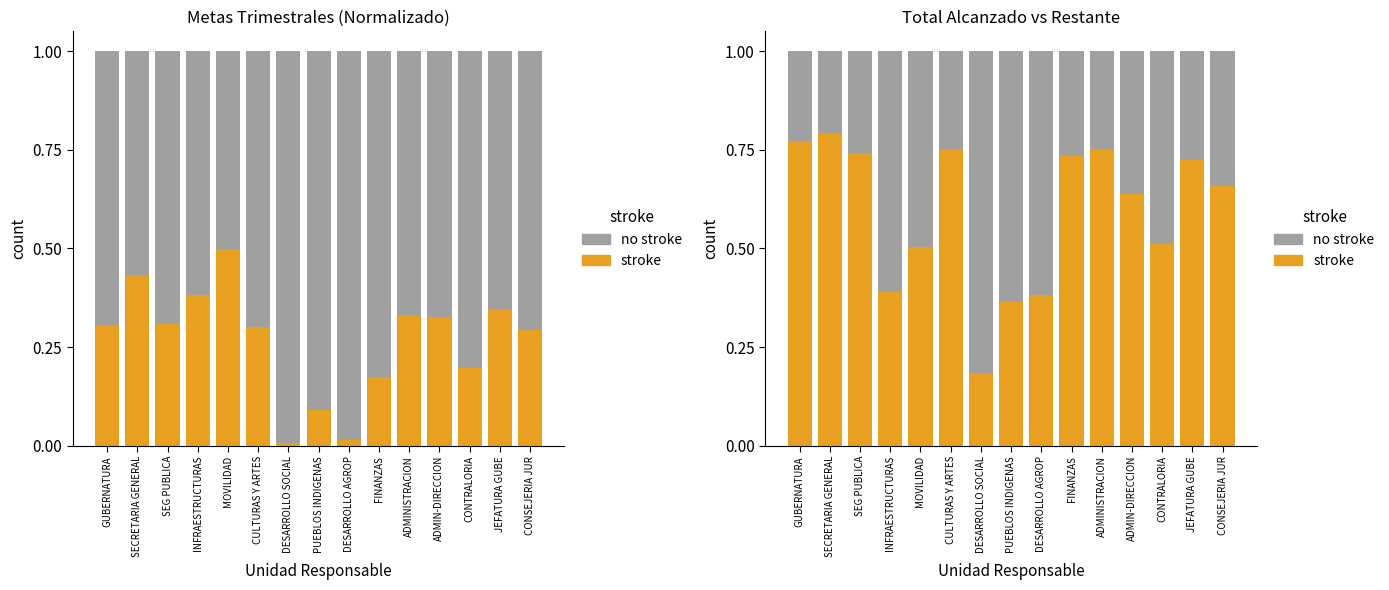

The no stroke series shows 0.3 at INFRAESTRUCTURAS. True or false?

False